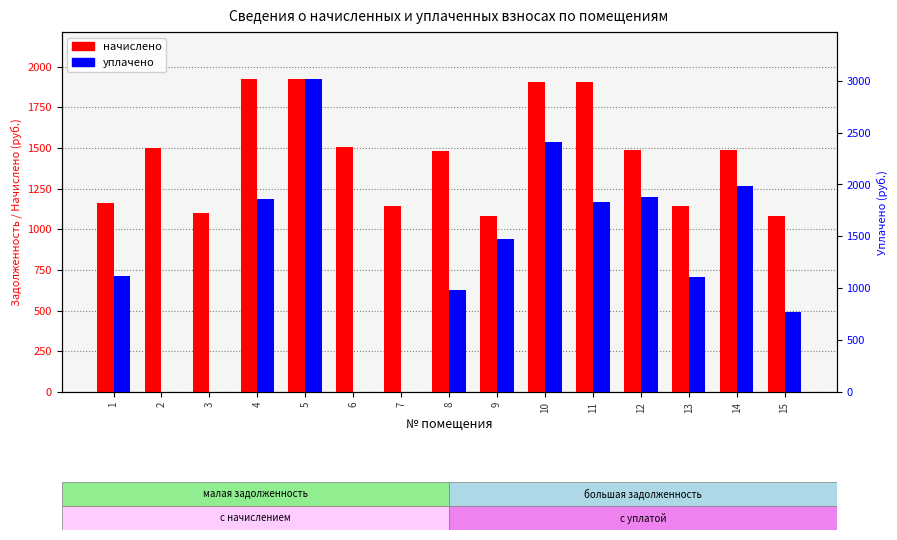

Reading left to right, list all the values displayed in this chart.

начислено: 1=1159.3	2=1501.2	3=1100.2	4=1923.8	5=1923.8	6=1504.3	7=1143.8	8=1479.4	9=1084.7	10=1902.1	11=1902.1	12=1488.7	13=1143.8	14=1488.7	15=1084.7
уплачено: 1=1121.2	2=0.0	3=0.0	4=1860.7	5=3017.0	6=0.0	7=0.0	8=986.3	9=1477.9	10=2411.3	11=1827.1	12=1879.0	13=1106.2	14=1981.8	15=766.4